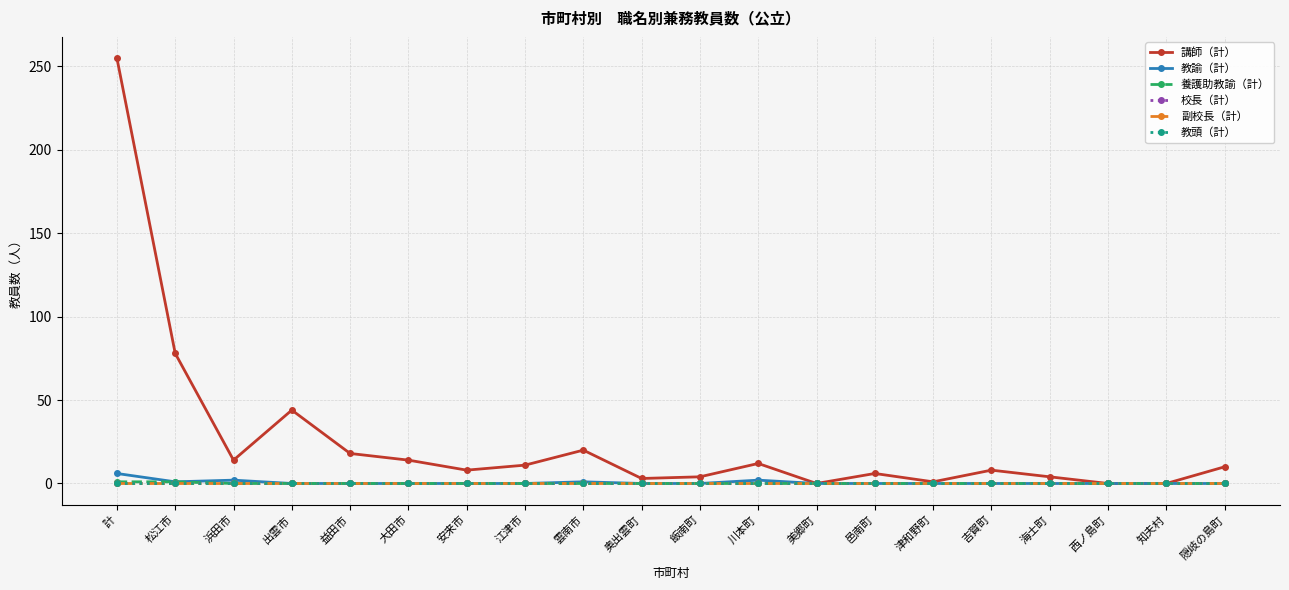

The value of 養護助教諭（計） at 雲南市 is 1. True or false?

False